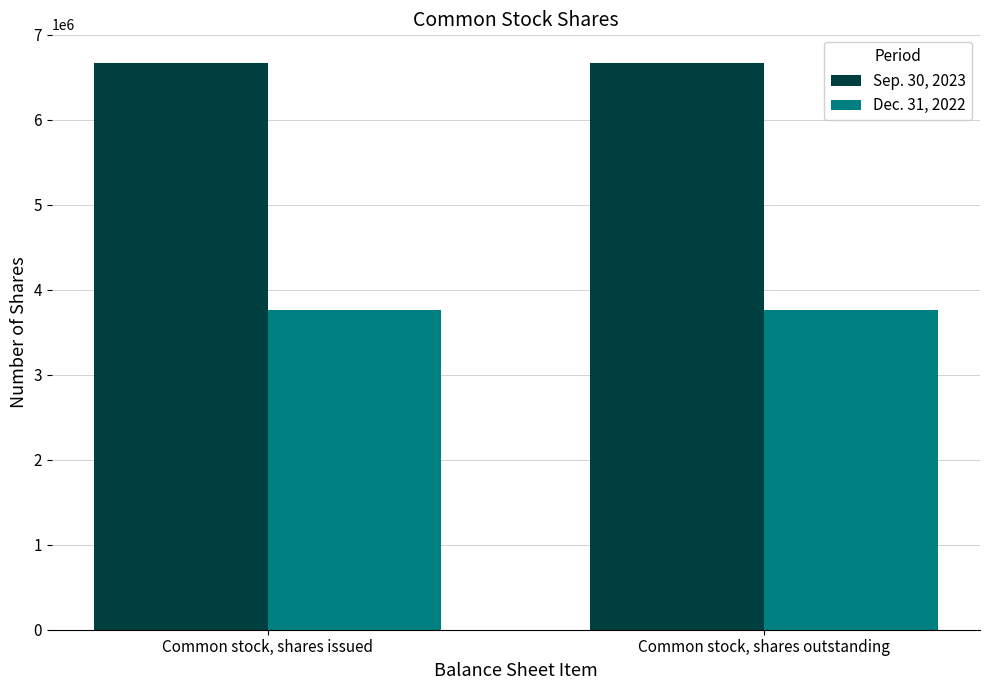

At how many categories does at least one series exceed 5838688?

2